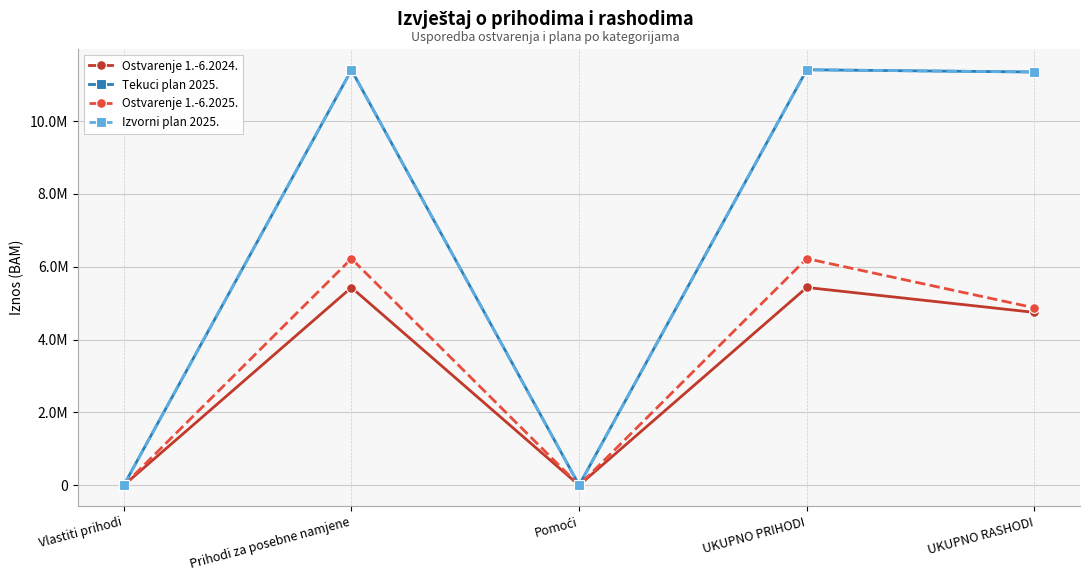

Reading right to left, transcribe all the data shown in this chart.

Ostvarenje 1.-6.2024.: UKUPNO RASHODI=4746228.7	UKUPNO PRIHODI=5431267.5	Pomoći=1579.5	Prihodi za posebne namjene=5429146.4	Vlastiti prihodi=541.6
Tekuci plan 2025.: UKUPNO RASHODI=11345000.0	UKUPNO PRIHODI=11406000.0	Pomoći=5000.0	Prihodi za posebne namjene=11400000.0	Vlastiti prihodi=1000.0
Ostvarenje 1.-6.2025.: UKUPNO RASHODI=4871898.6	UKUPNO PRIHODI=6222849.7	Pomoći=1237.5	Prihodi za posebne namjene=6221070.6	Vlastiti prihodi=541.6
Izvorni plan 2025.: UKUPNO RASHODI=11345000.0	UKUPNO PRIHODI=11406000.0	Pomoći=5000.0	Prihodi za posebne namjene=11400000.0	Vlastiti prihodi=1000.0